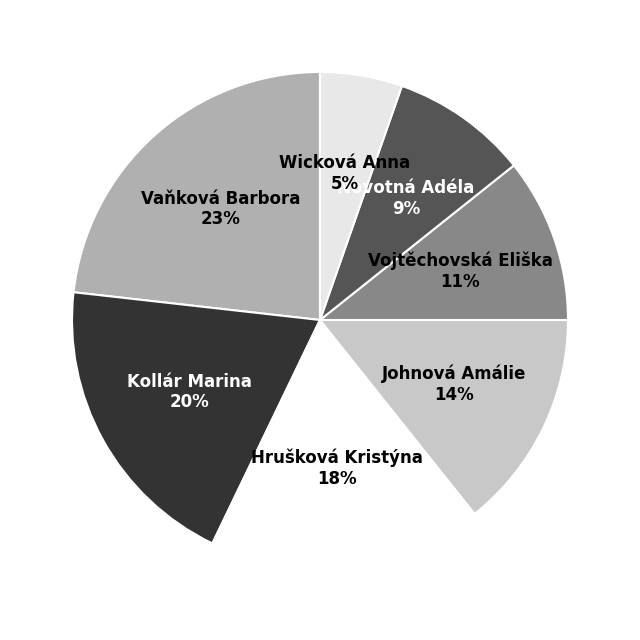

What percentage is the Novotná Adéla slice, to the nearest percent?

9%